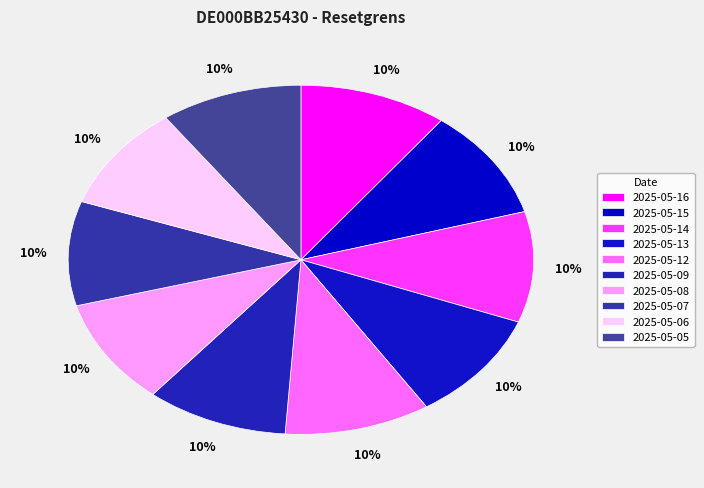

Rank the categories by value from highest to lowest.

2025-05-16, 2025-05-14, 2025-05-15, 2025-05-12, 2025-05-13, 2025-05-09, 2025-05-05, 2025-05-08, 2025-05-06, 2025-05-07